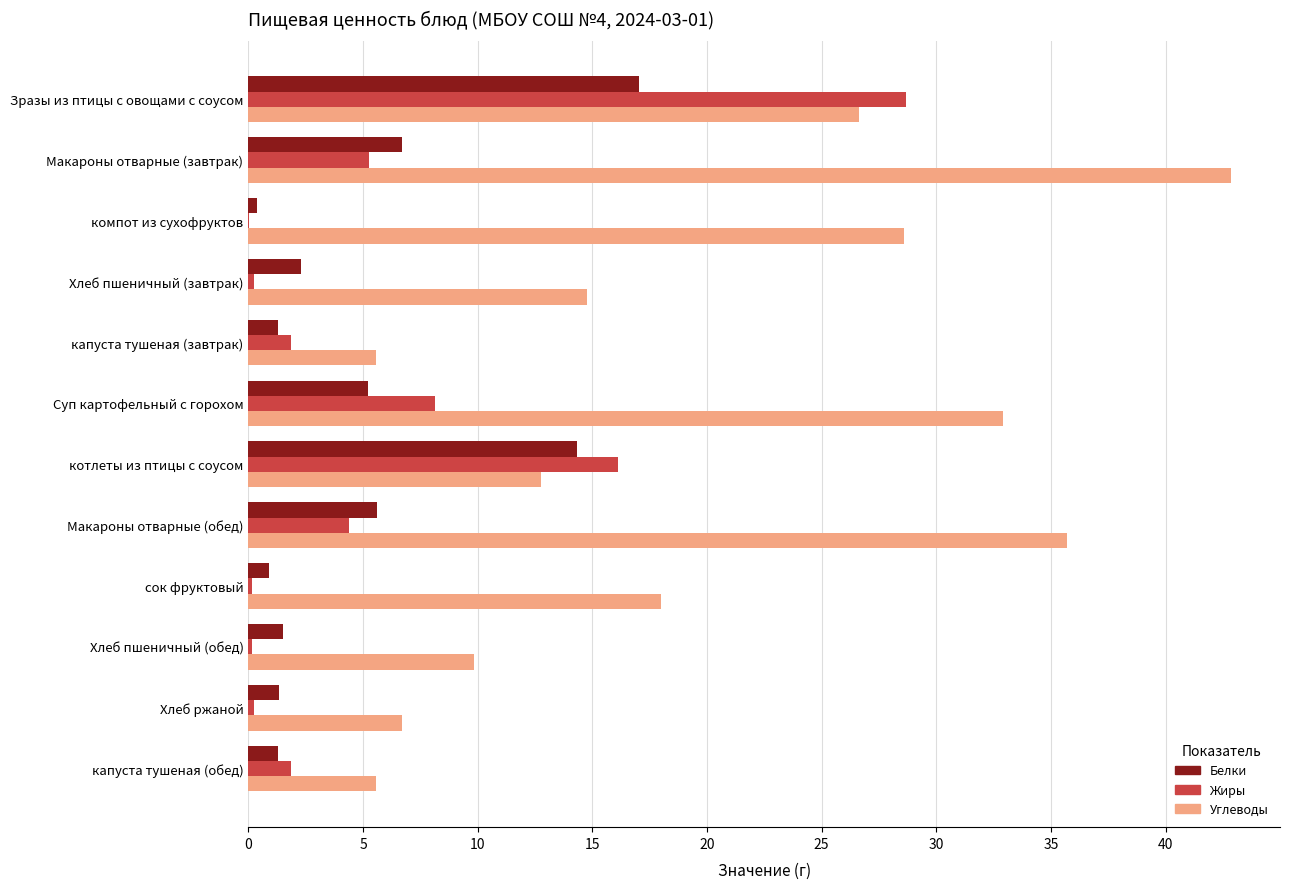

At which category is the sum across all series the highest?

Зразы из птицы с овощами с соусом